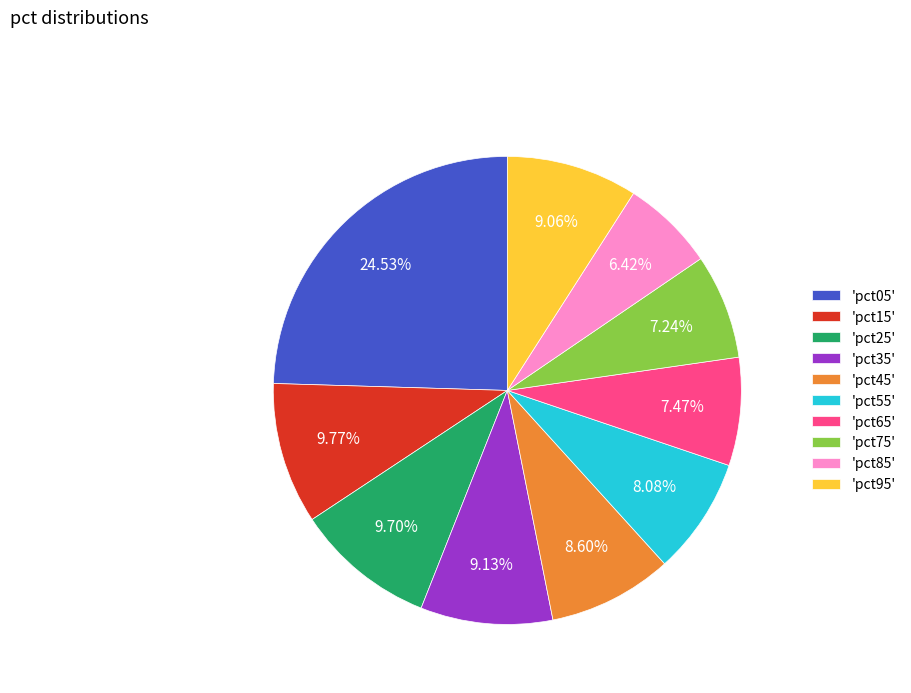

How many slices are in this pie chart?

10